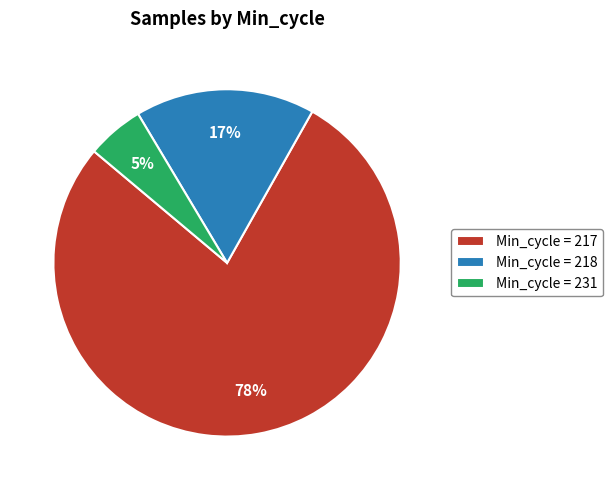

What is the largest slice in the pie chart?

Min_cycle = 217